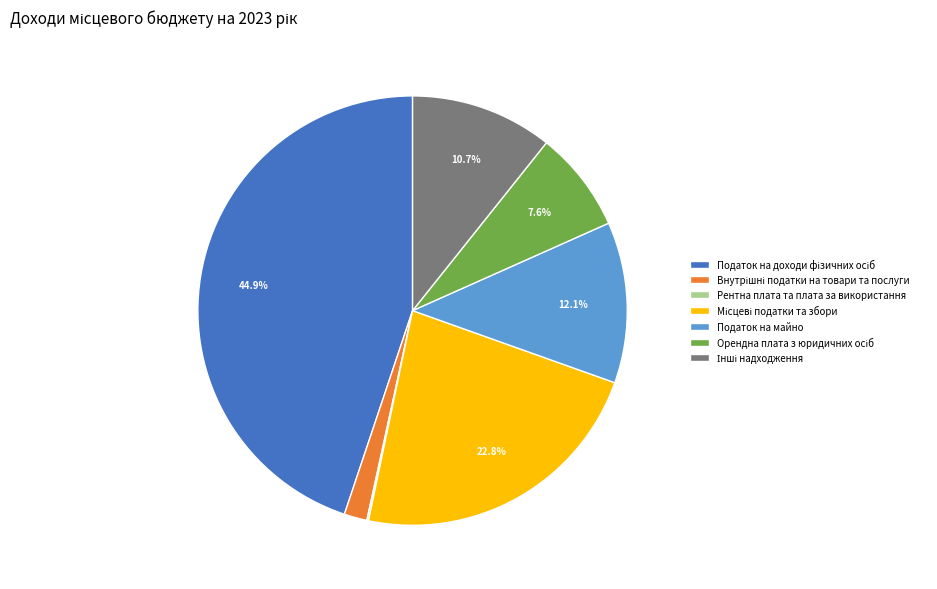

Is there any slice that represents more than half of the pie?

No